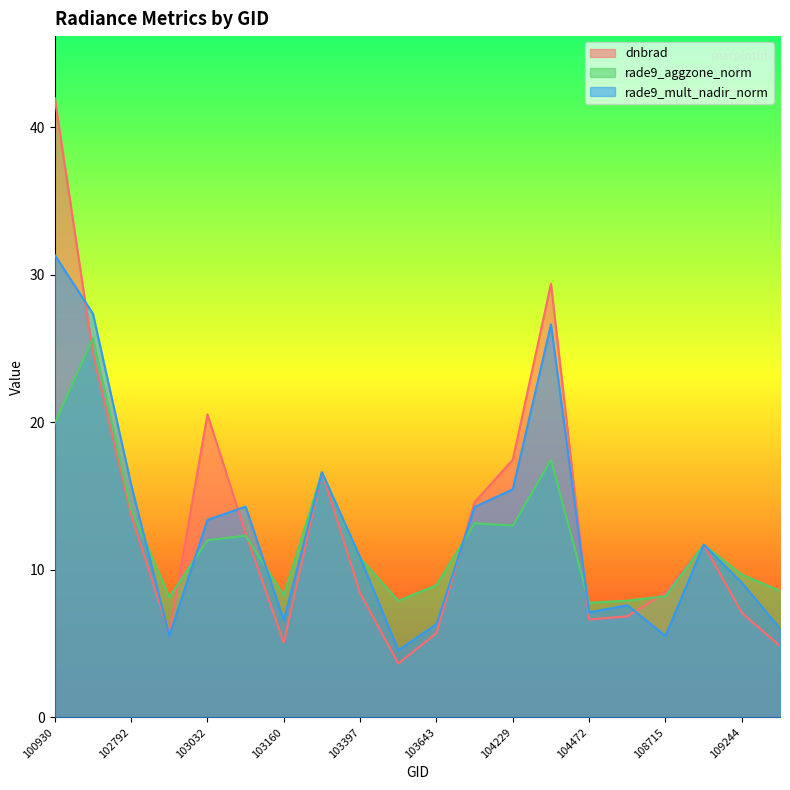

Read the dnbrad value at 102912.

5.6